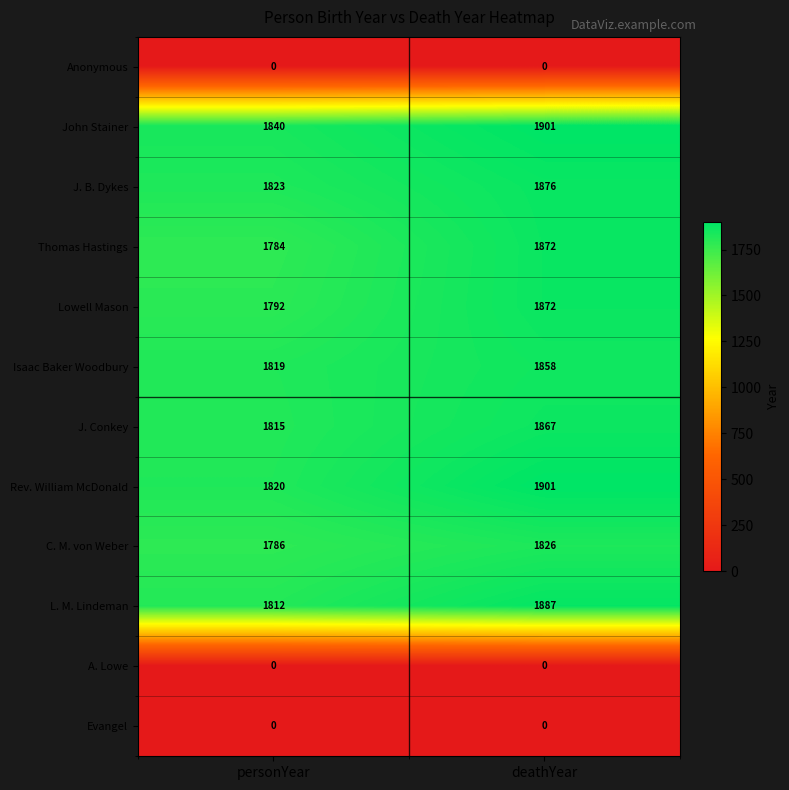

What is the difference between the highest and lowest values at deathYear?

1901